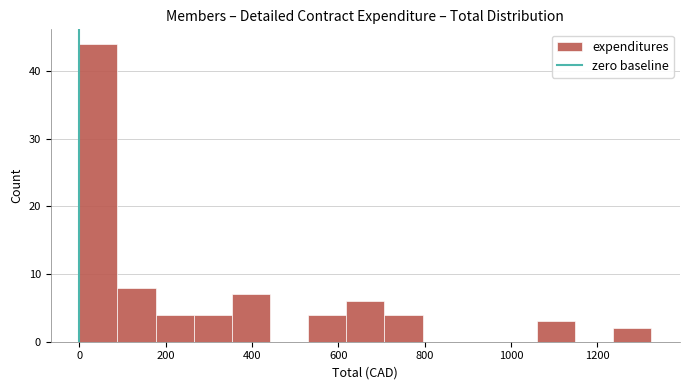

Reading left to right, list every bar in this chart as the range it spans on the x-axis followed by its height. Neither the bar edges nor the heights are printed on the chart, so give them approximately, as read against the axes.

0 to 80: 44
80 to 180: 8
180 to 260: 4
260 to 360: 4
360 to 440: 7
440 to 540: 0
540 to 620: 4
620 to 700: 6
700 to 800: 4
800 to 880: 0
880 to 980: 0
980 to 1060: 0
1060 to 1140: 3
1140 to 1240: 0
1240 to 1320: 2